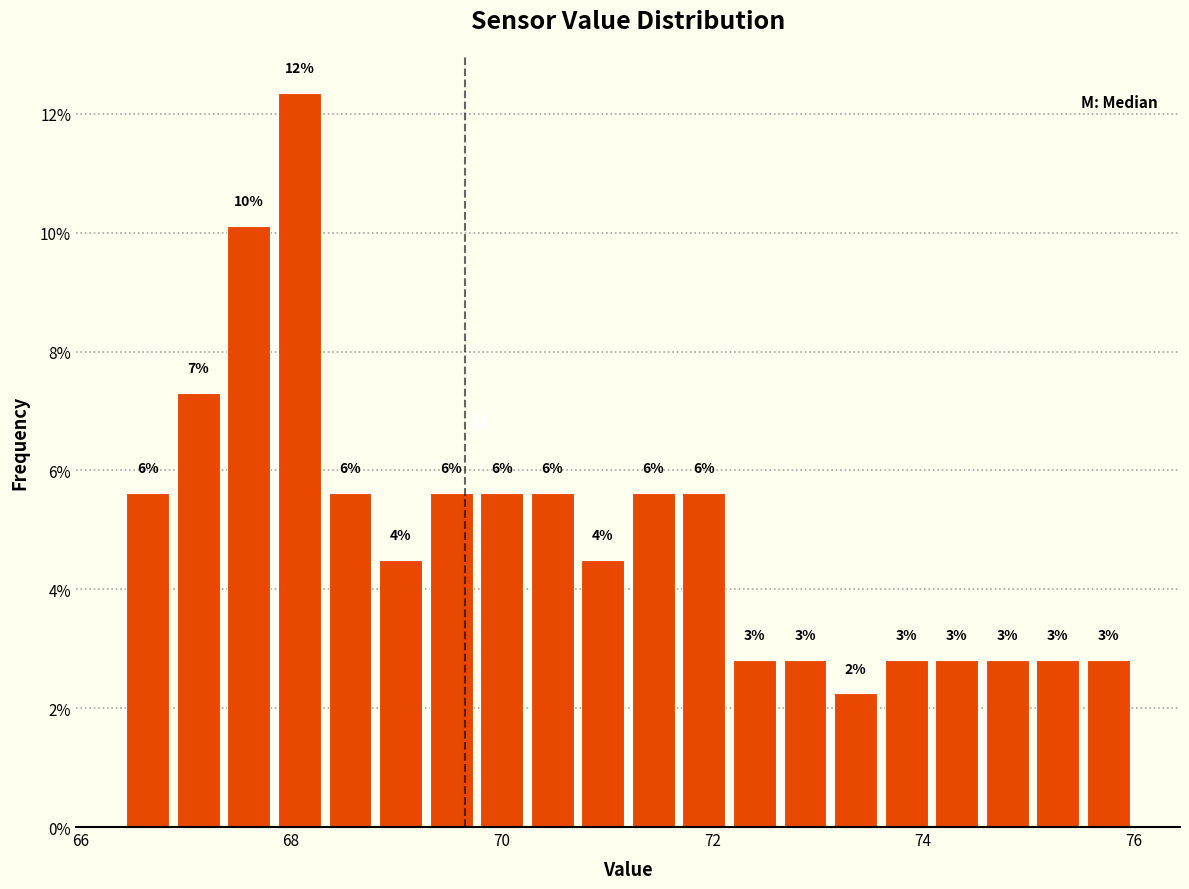

Around what value on the x-axis is the tallest bar? Give the approximate position of its centre, as read against the axis.

68.0